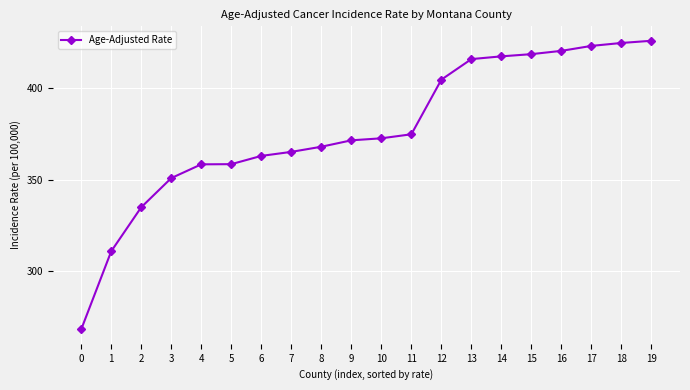

Is it true that the value at 14 is 672.9?

False